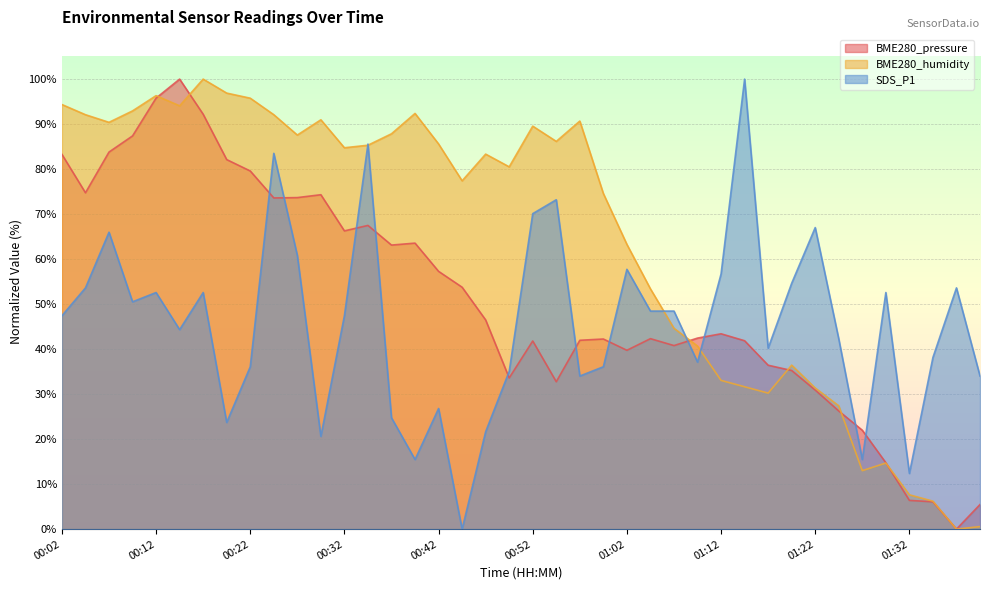

Between which two adjacent categories do BME280_humidity and BME280_pressure first intersect?

00:12 and 00:14